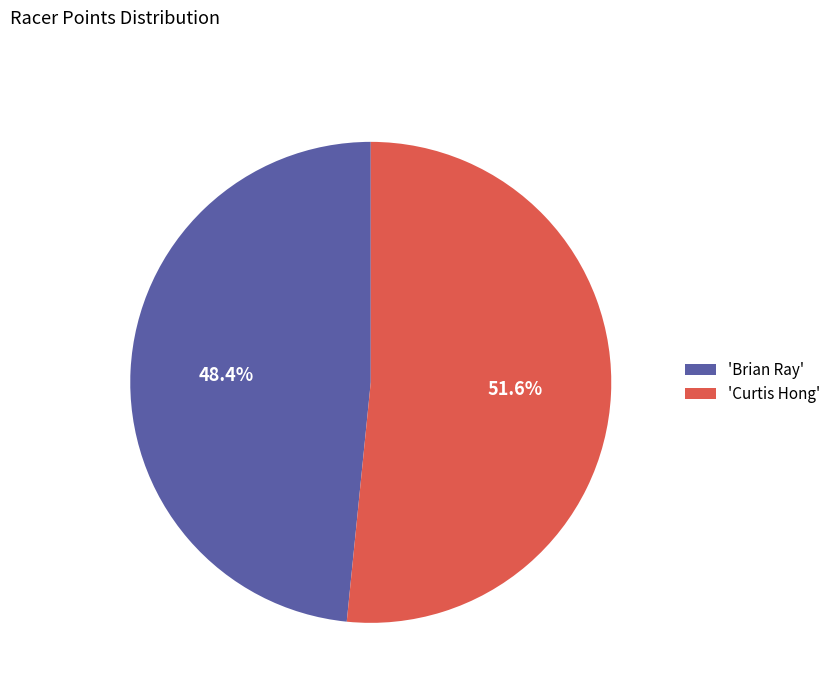

How many slices are in this pie chart?

2